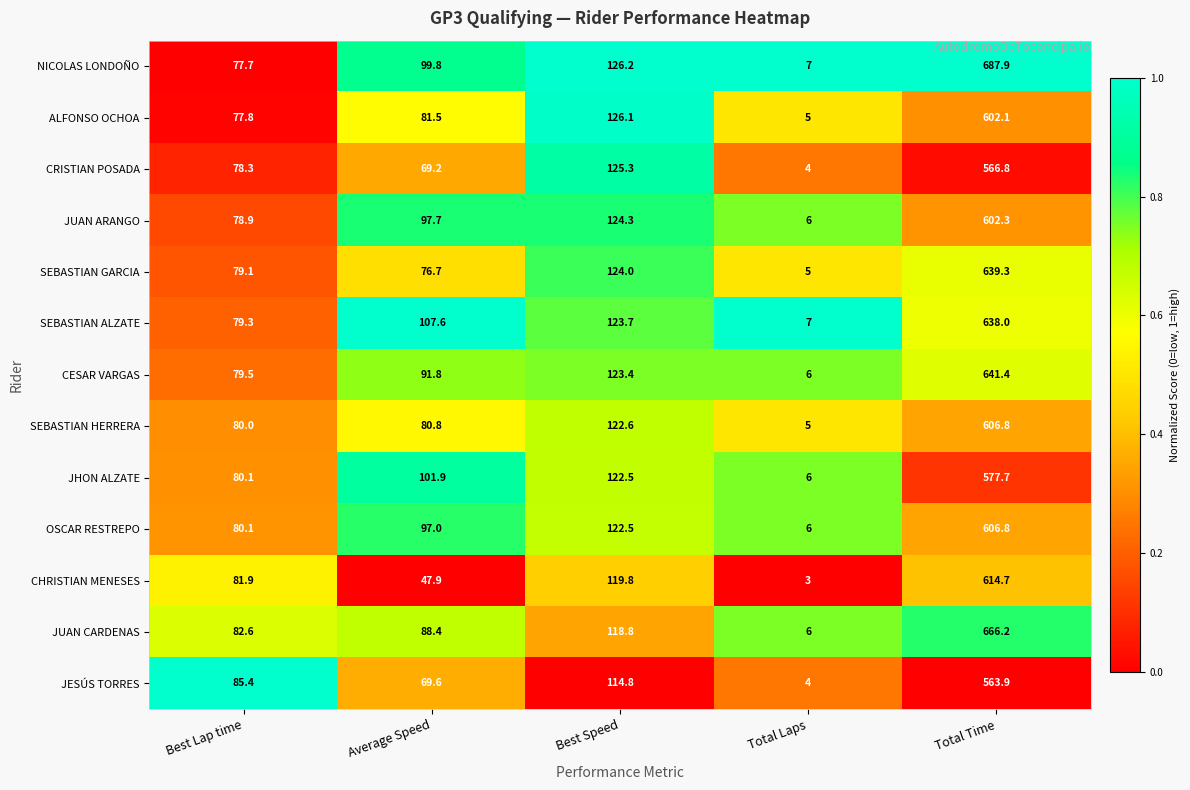

Is it true that NICOLAS LONDOÑO equals 126.8 at Best Lap time?

False